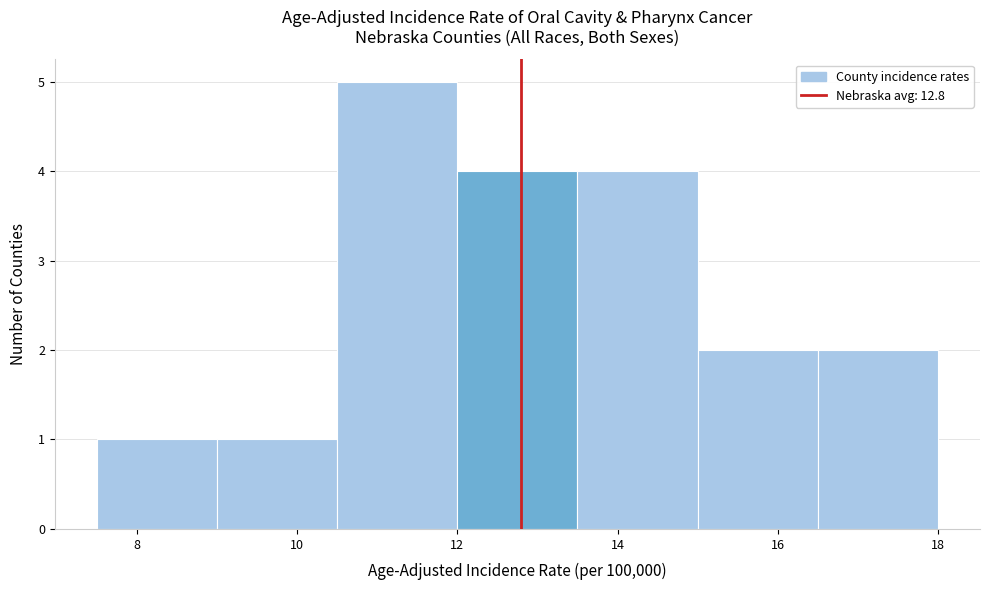

Reading left to right, transcribe this chart: for each bar, give the range it covers on the x-axis and its height. Neither the bar edges nor the heights are printed on the chart, so give them approximately, as read against the axes.

7.5 to 9.0: 1
9.0 to 10.5: 1
10.5 to 12.0: 5
12.0 to 13.5: 4
13.5 to 15.0: 4
15.0 to 16.5: 2
16.5 to 18.0: 2